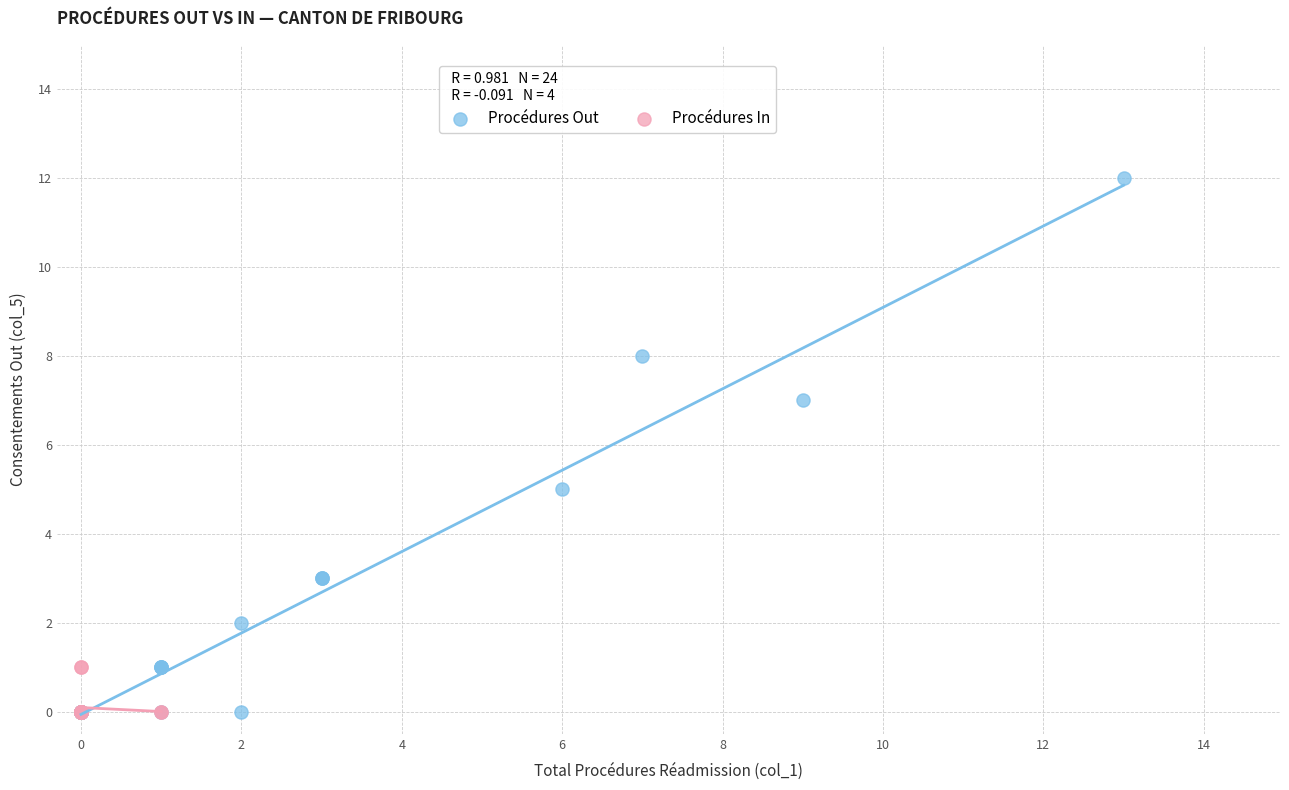

Which series has the widest spread of Y values?

Procédures Out